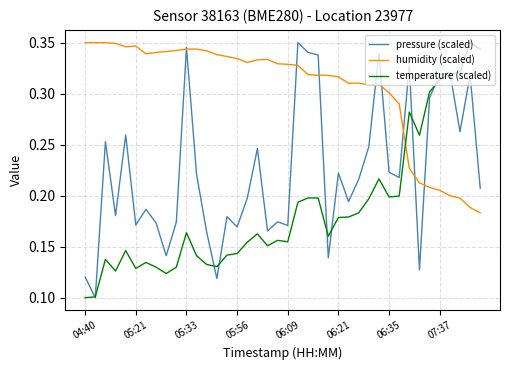

Which series has the largest total across all categories?

humidity (scaled)